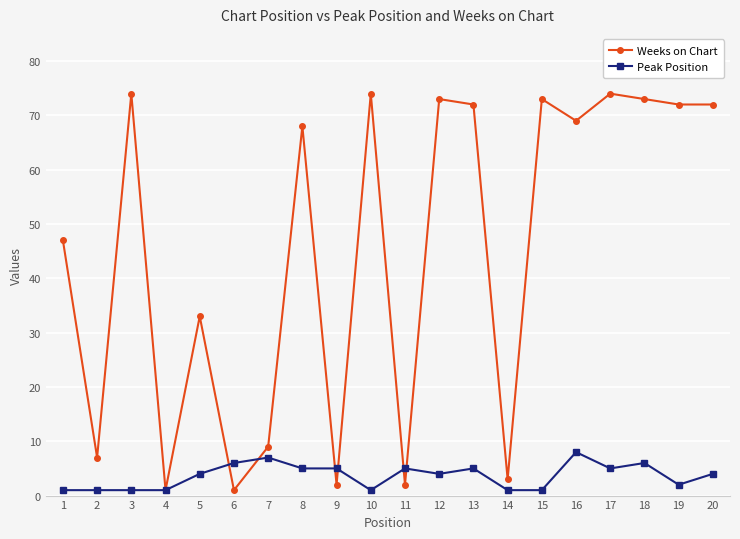

Which series ends up on top after the final intersection of Weeks on Chart and Peak Position?

Weeks on Chart